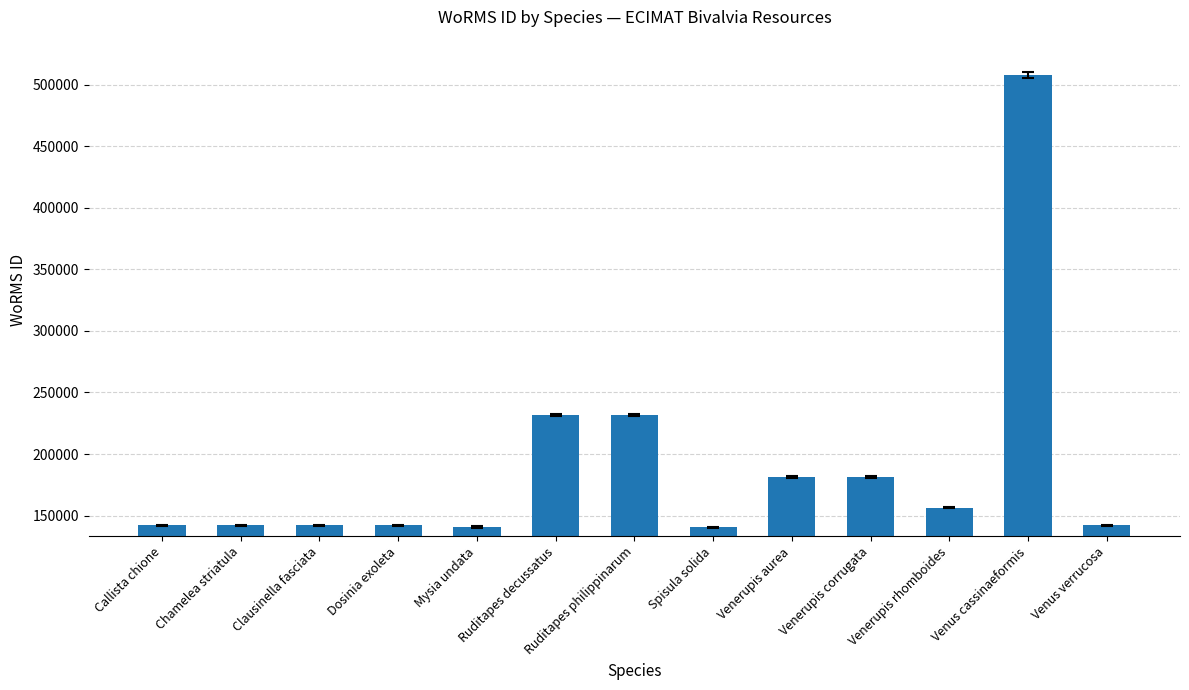

What is the sum of the values at Venerupis rhomboides and Dosinia exoleta?

298405